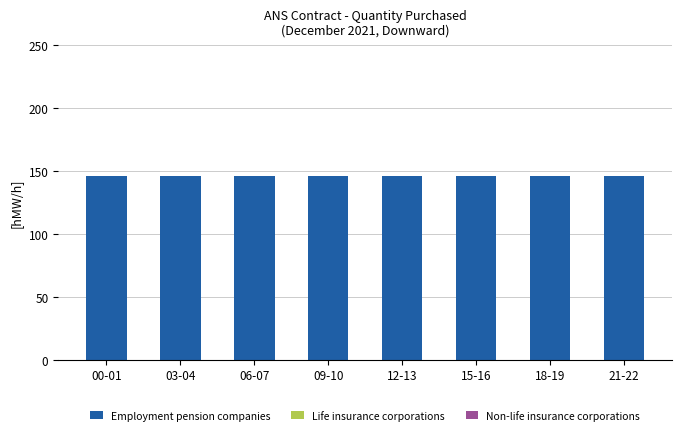

How many series are shown in this chart?

3